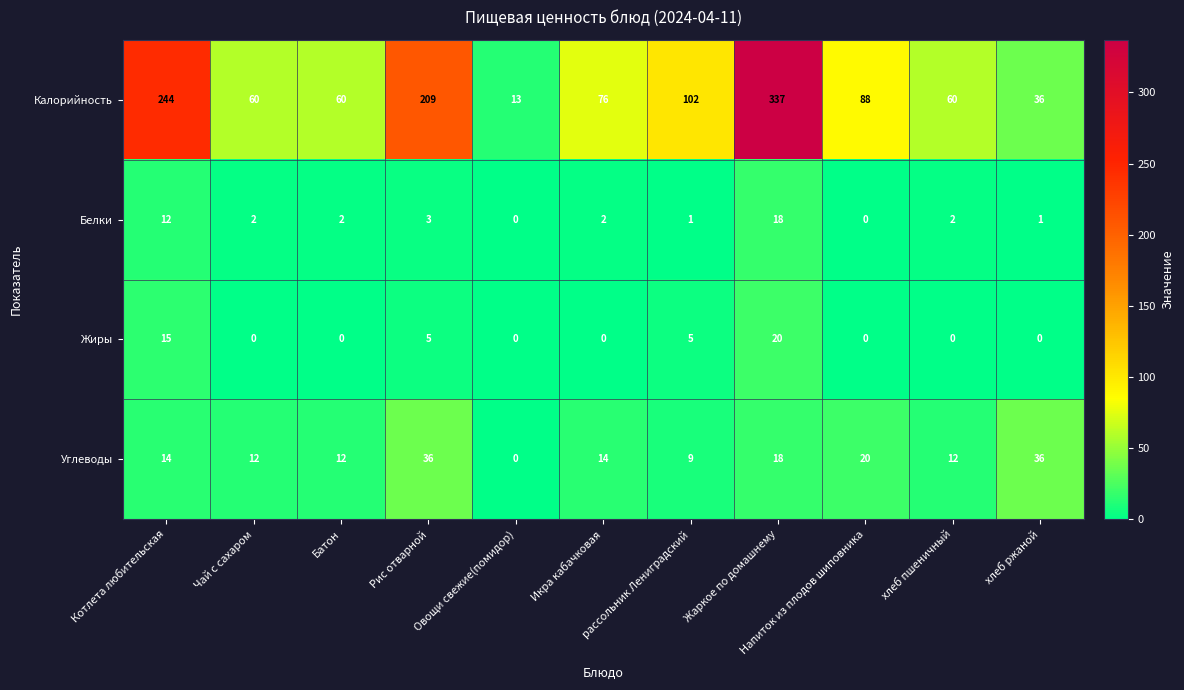

List the series in order of their peak value, highest first.

Калорийность, Углеводы, Жиры, Белки